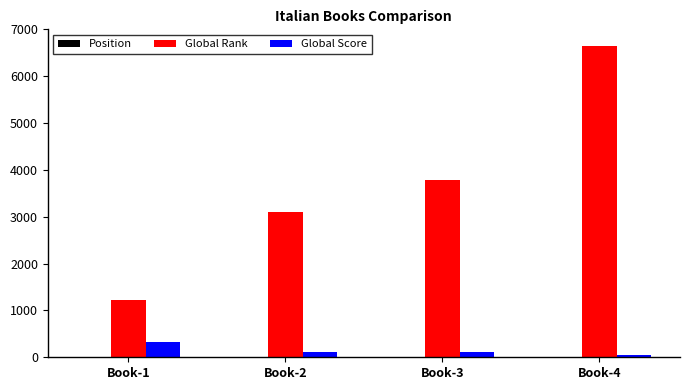

At which label does Global Score first exceed 120?

Book-1